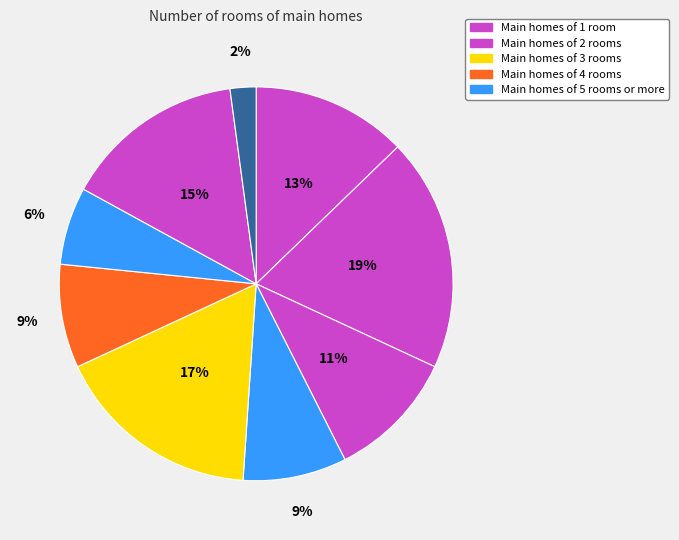

How many slices are in this pie chart?

9